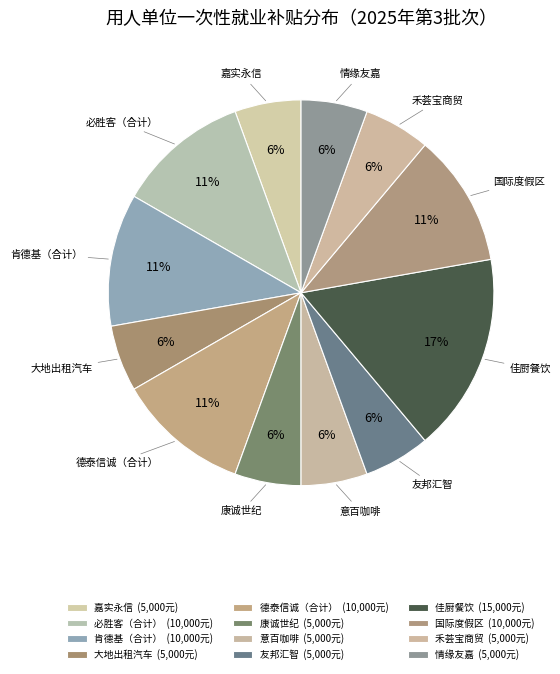

What is the ratio of the value at 必胜客（合计） to the value at 肯德基（合计）?

1.0